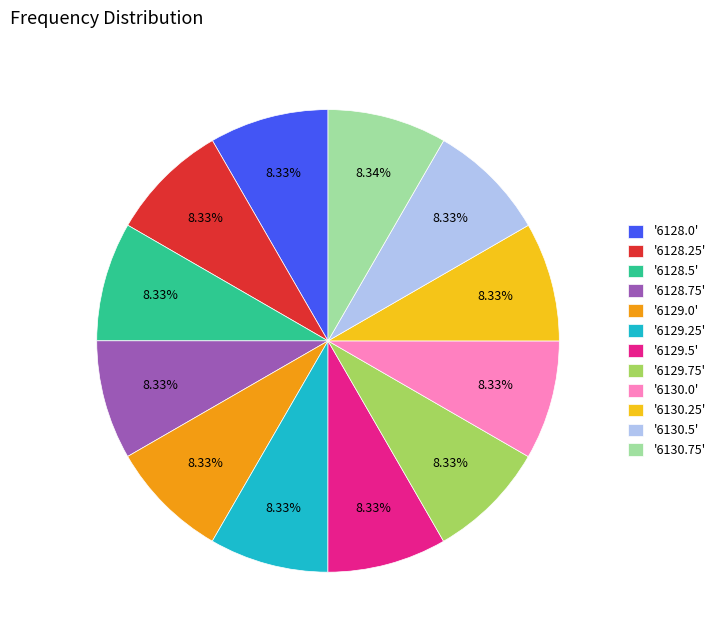

How many segments does this pie chart have?

12